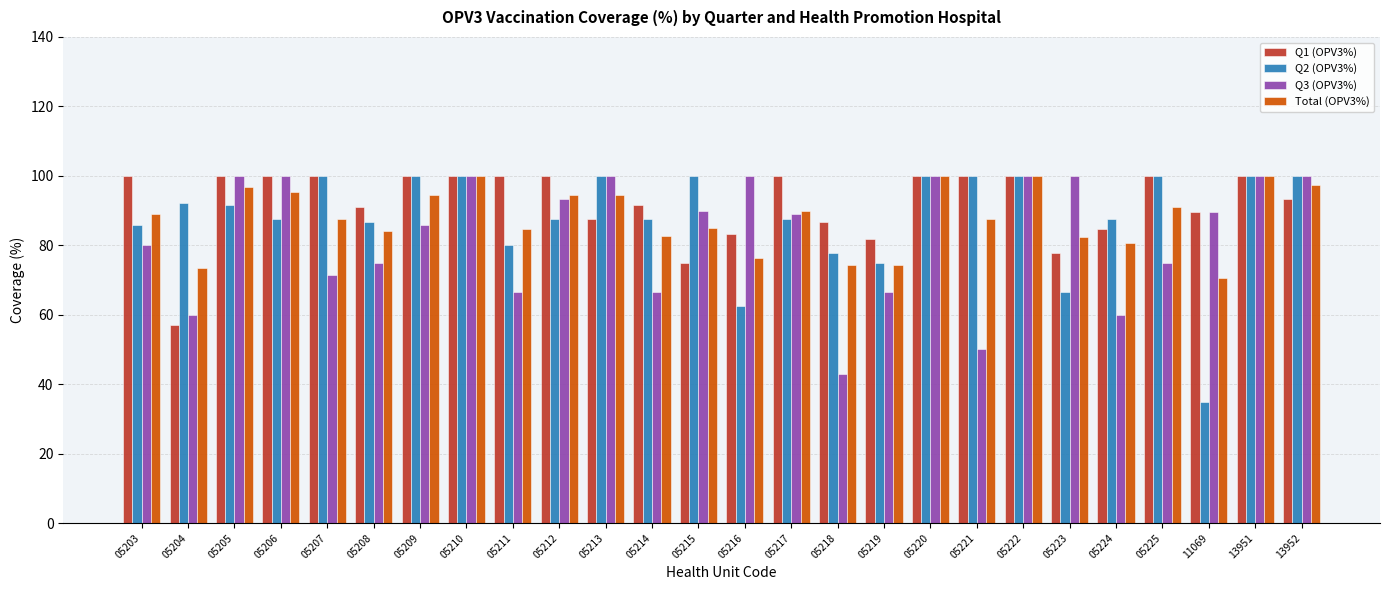

Does the chart contain stacked bars?

No